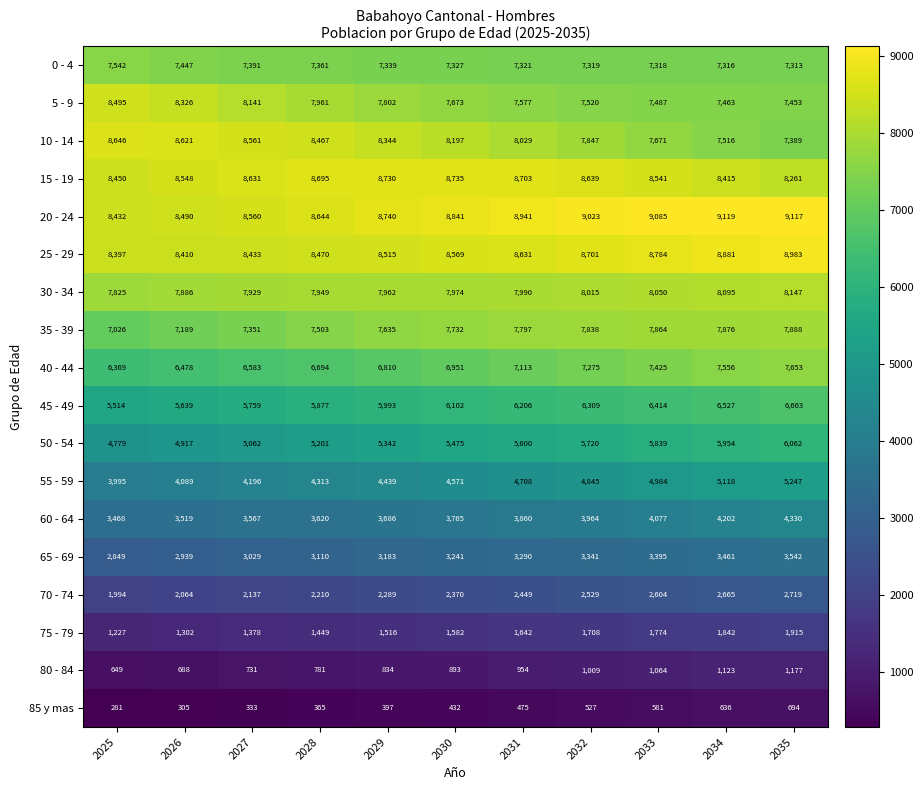

What is the difference between the 45 - 49 values at 2027 and 2033?

655